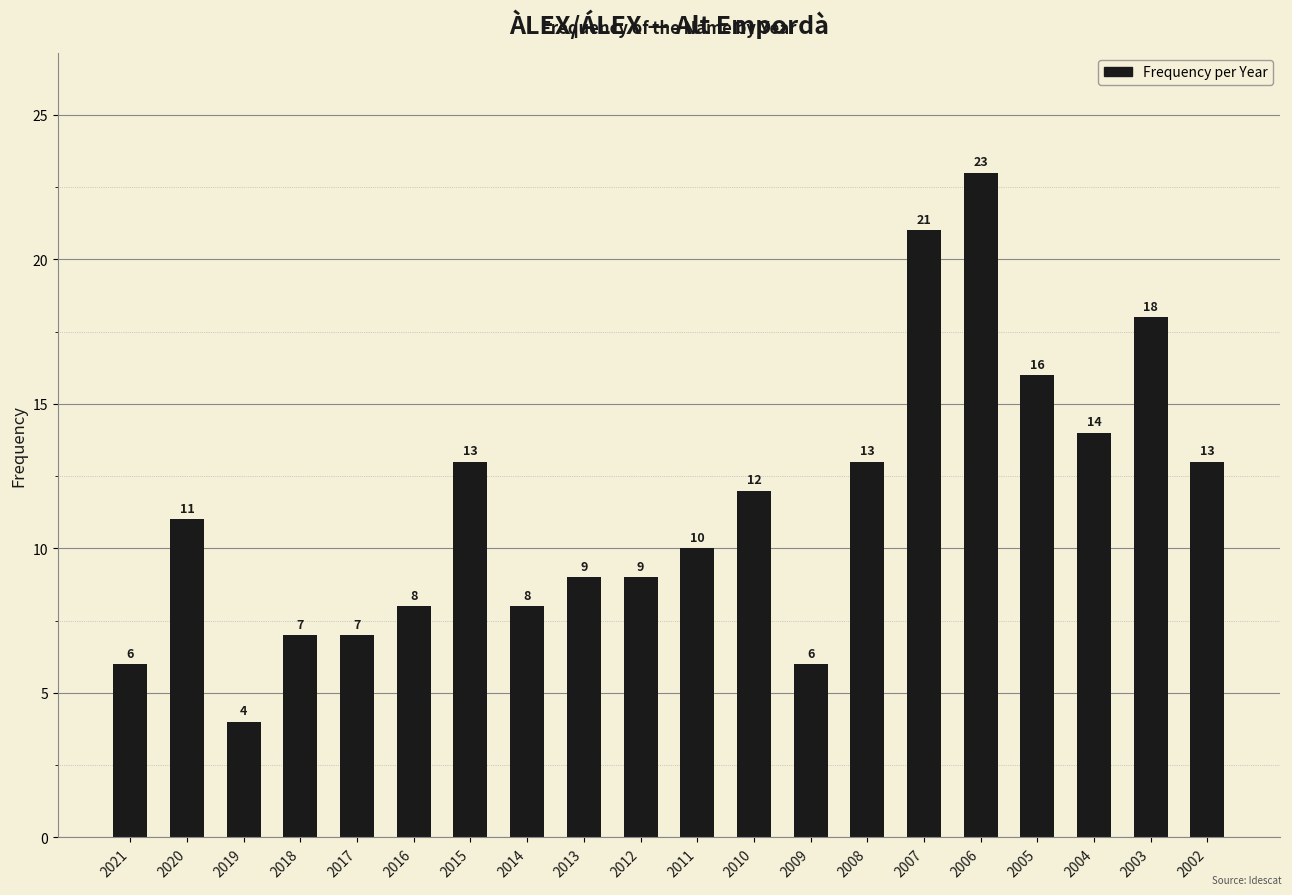

What is the average value?

11